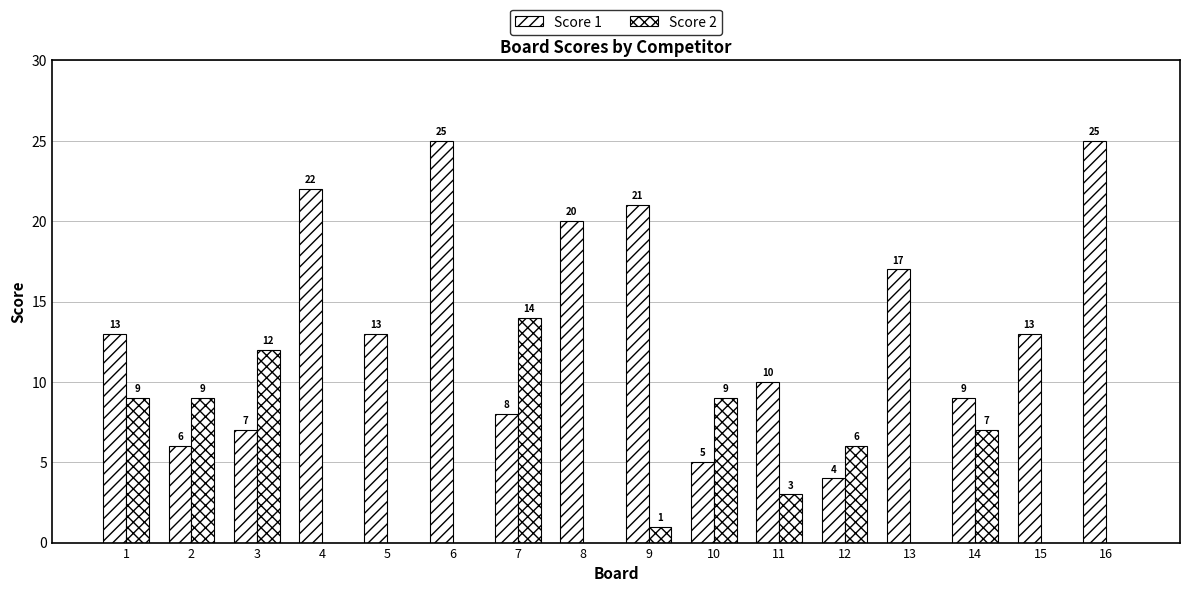

Which label corresponds to the largest value in the chart?

6